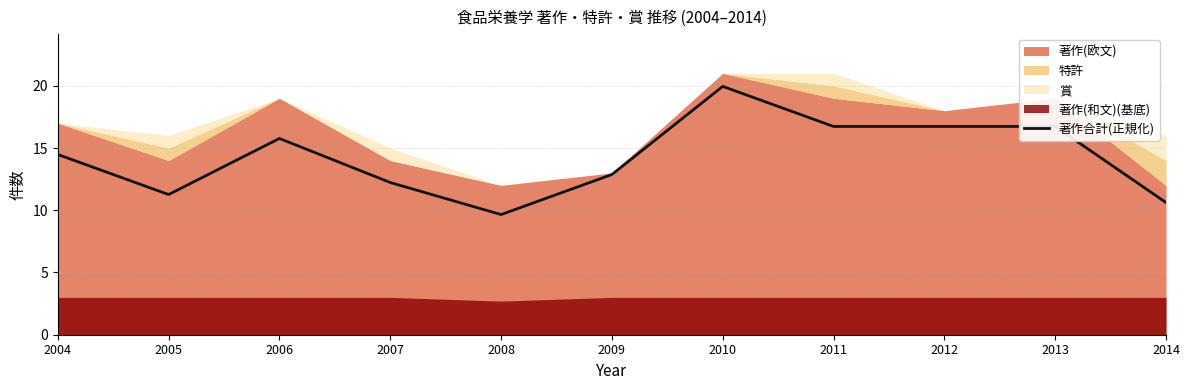

Is it true that the value at 2007 is 12.2?

True